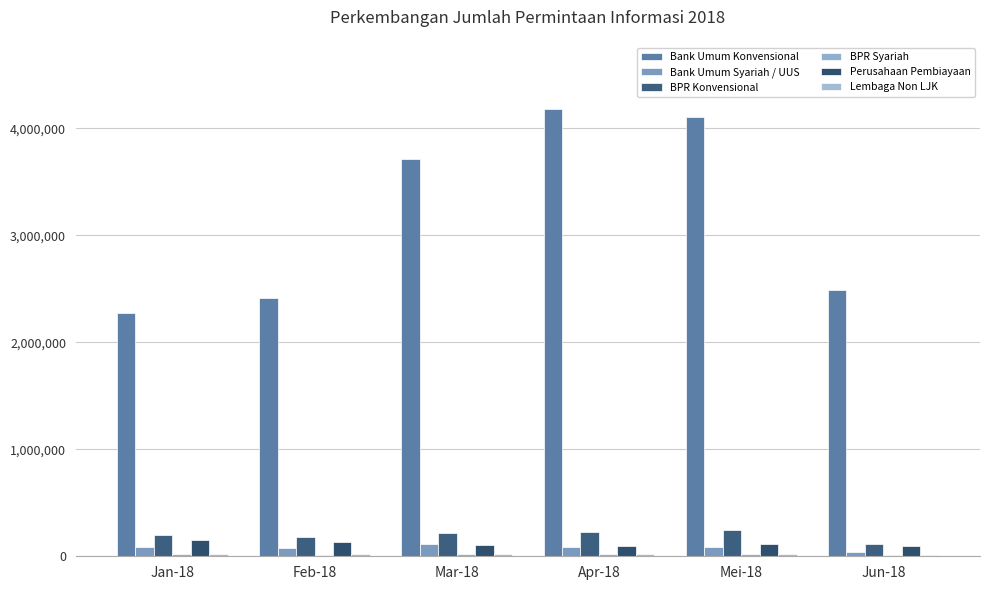

Reading left to right, extract all data points from this chart.

Bank Umum Konvensional: Jan-18=2276724	Feb-18=2412013	Mar-18=3716393	Apr-18=4176309	Mei-18=4104648	Jun-18=2491596
Bank Umum Syariah / UUS: Jan-18=83408	Feb-18=75192	Mar-18=117559	Apr-18=91043	Mei-18=91039	Jun-18=39235
BPR Konvensional: Jan-18=199217	Feb-18=183172	Mar-18=214224	Apr-18=226416	Mei-18=249155	Jun-18=112871
BPR Syariah: Jan-18=17166	Feb-18=15098	Mar-18=17249	Apr-18=19010	Mei-18=19704	Jun-18=7880
Perusahaan Pembiayaan: Jan-18=152819	Feb-18=129400	Mar-18=109311	Apr-18=94728	Mei-18=115400	Jun-18=97445
Lembaga Non LJK: Jan-18=17956	Feb-18=22280	Mar-18=21397	Apr-18=21722	Mei-18=20689	Jun-18=10445